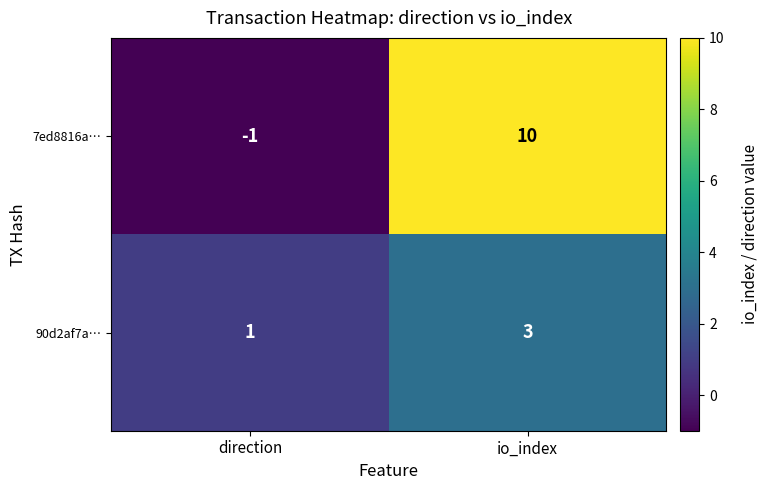

What is the difference between the highest and lowest values at io_index?

7